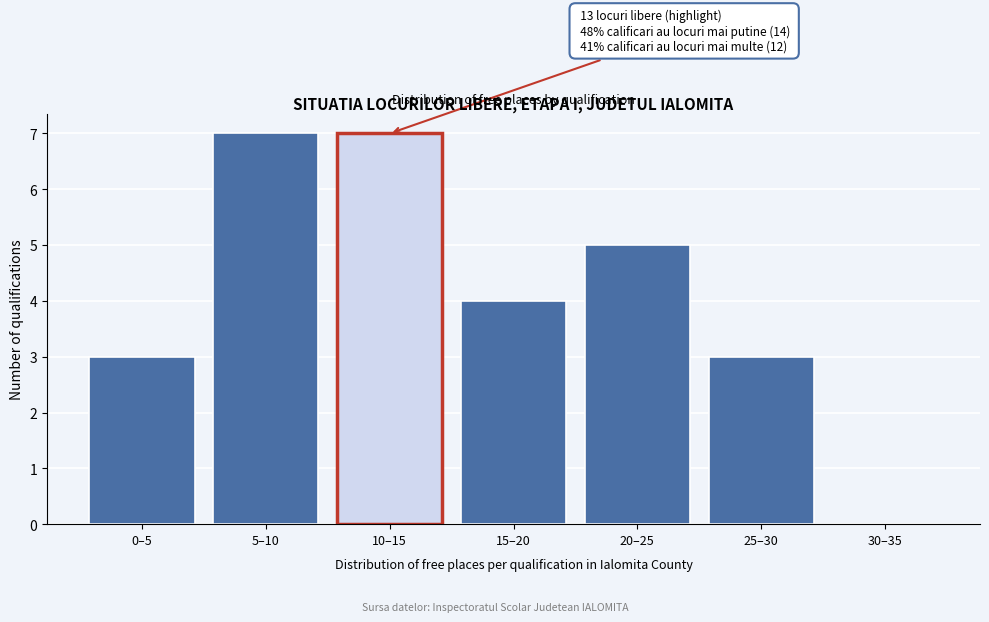

Reading left to right, extract all data points from this chart.

0–5=3	5–10=7	10–15=7	15–20=4	20–25=5	25–30=3	30–35=0